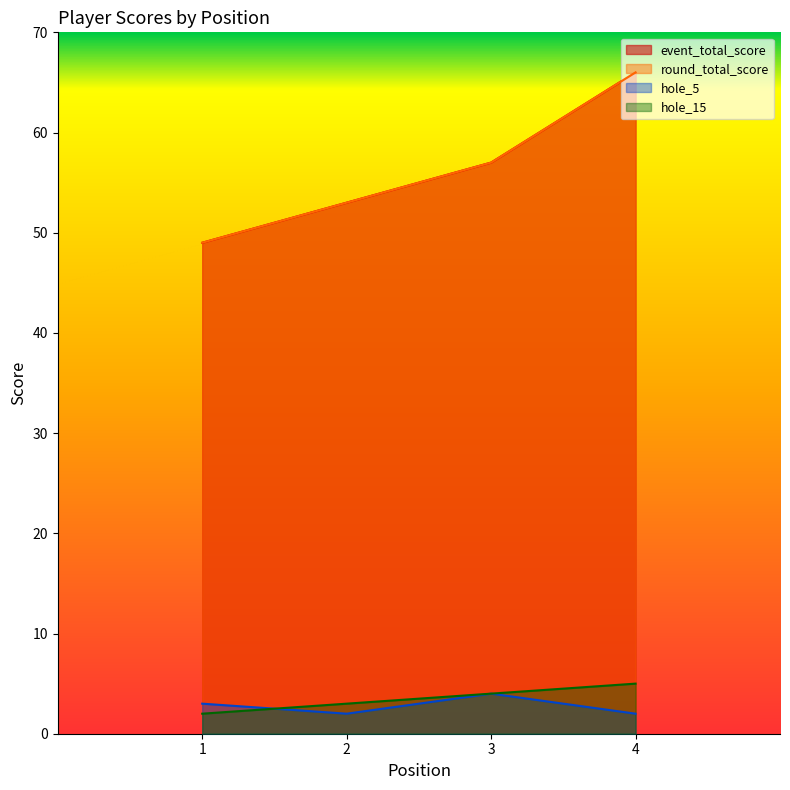

True or false: round_total_score has more than 1 interior local peaks.

False